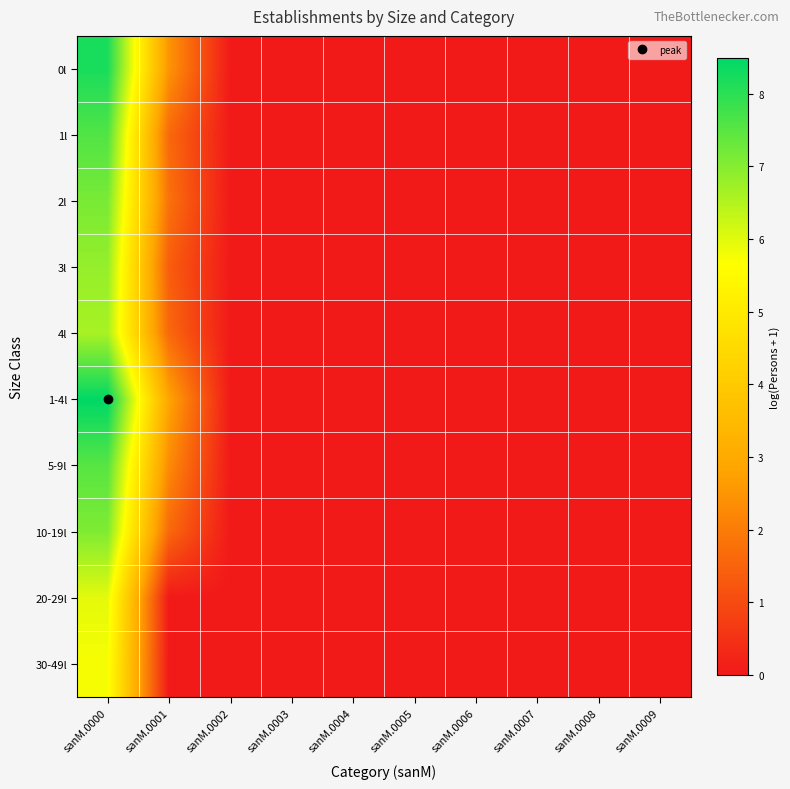

At which category is the sum across all series the highest?

sanM.0000